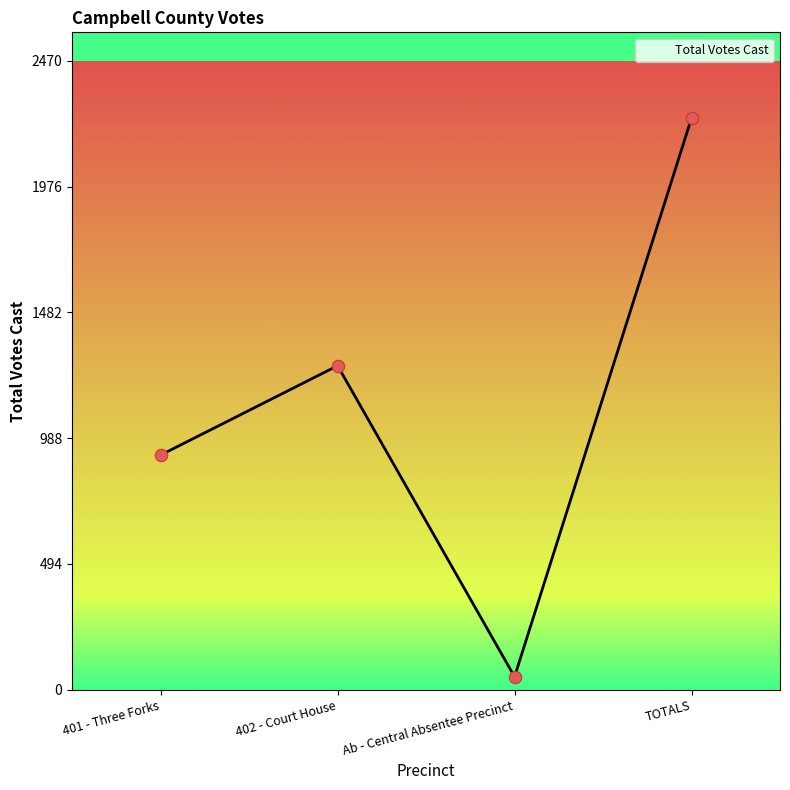

Between 401 - Three Forks and TOTALS, which is larger?

TOTALS